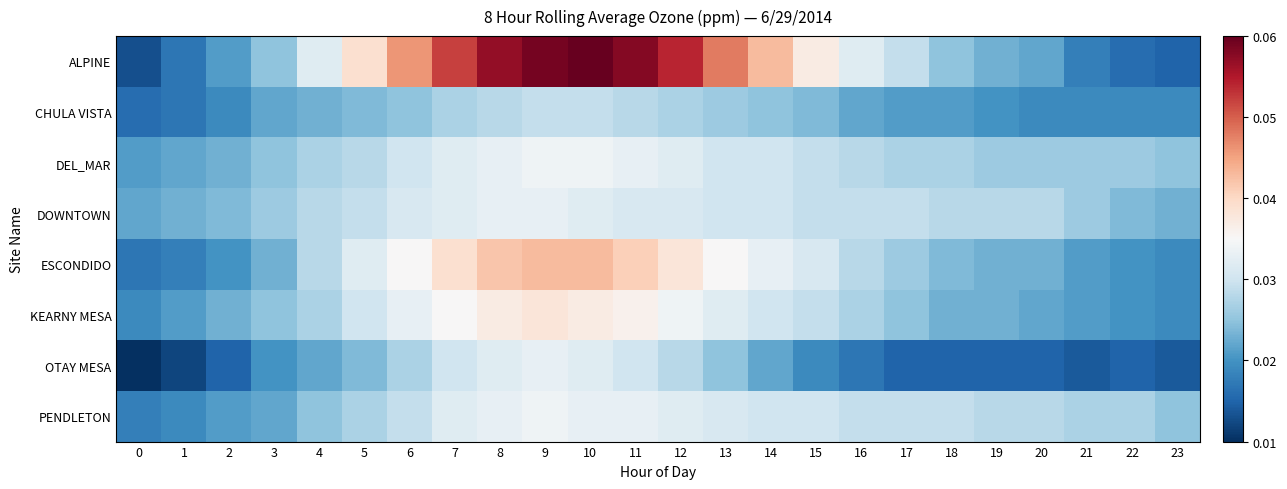

Between 10 and 9, which is larger?

10